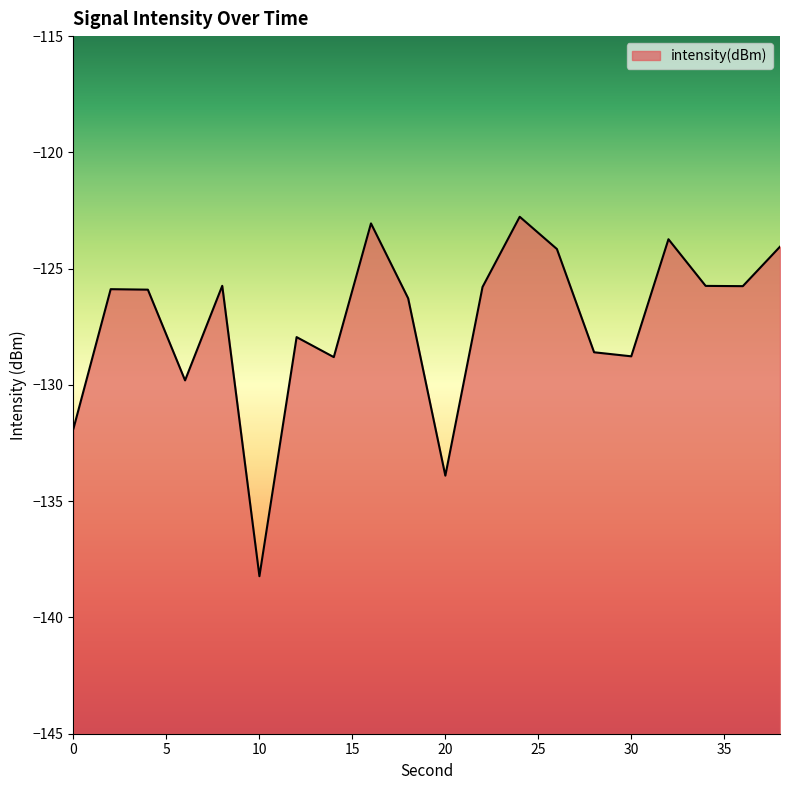

Reading left to right, transcribe all the data shown in this chart.

0=-131.9	2=-125.9	4=-125.9	6=-129.8	8=-125.7	10=-138.2	12=-127.9	14=-128.8	16=-123.1	18=-126.3	20=-133.9	22=-125.8	24=-122.8	26=-124.2	28=-128.6	30=-128.8	32=-123.7	34=-125.7	36=-125.8	38=-124.1